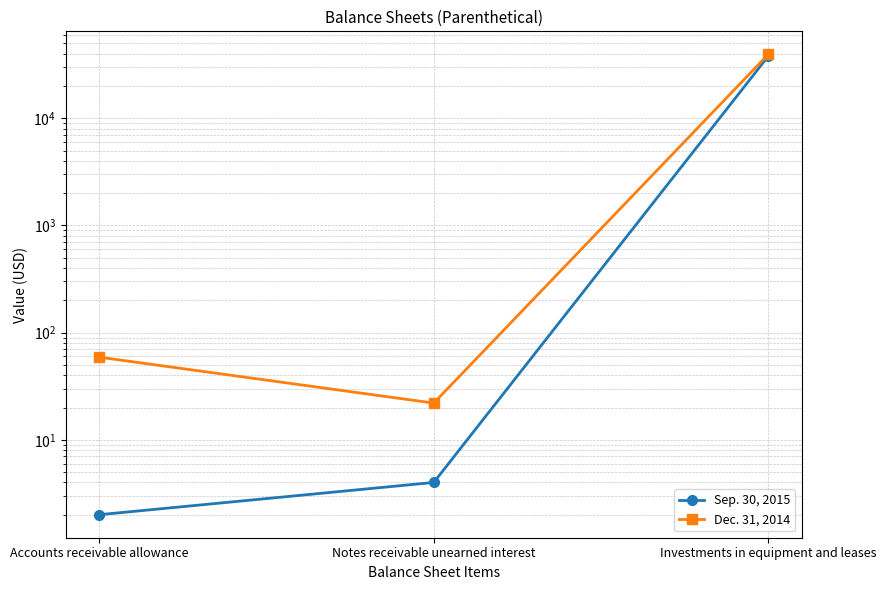

Reading left to right, transcribe all the data shown in this chart.

Sep. 30, 2015: 2	4	37937
Dec. 31, 2014: 59	22	39462